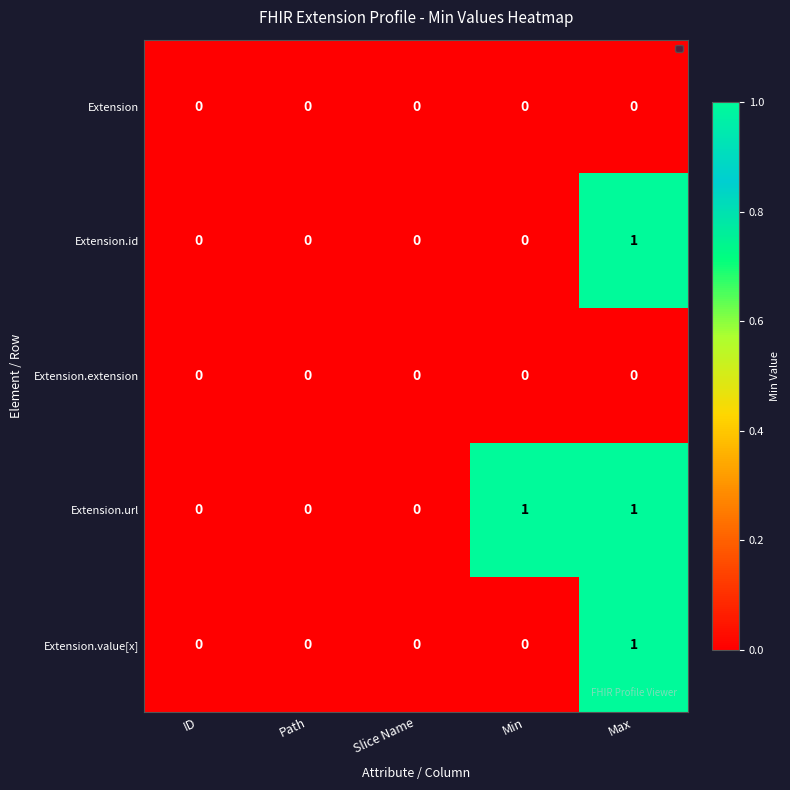

What is the total value across all series at Min?

1